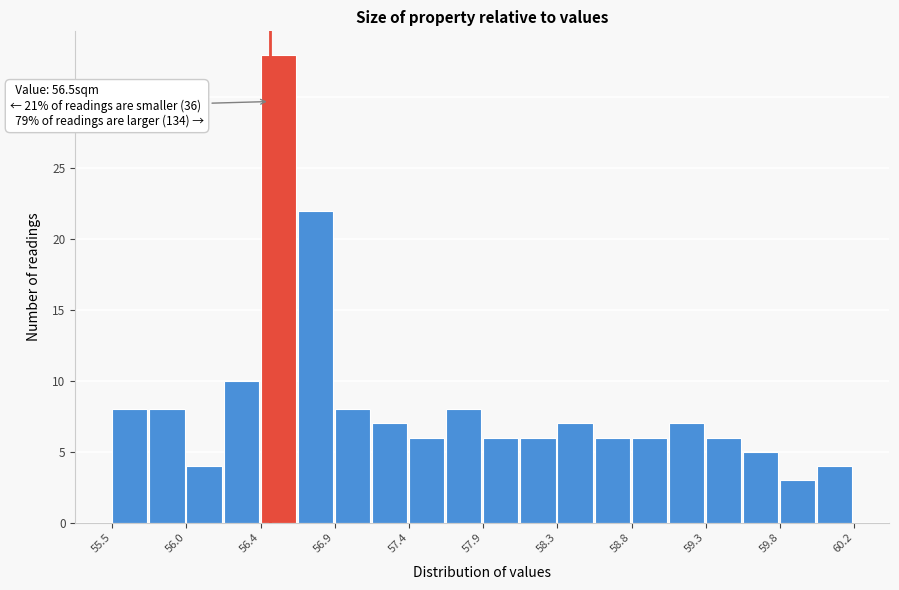

Which range on the x-axis has the tallest bar?

56.45 to 56.70